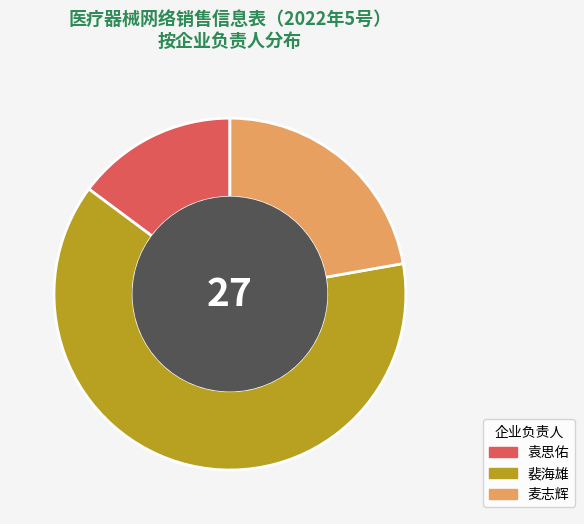

Is it true that 裴海雄 is 63% of the pie?

True